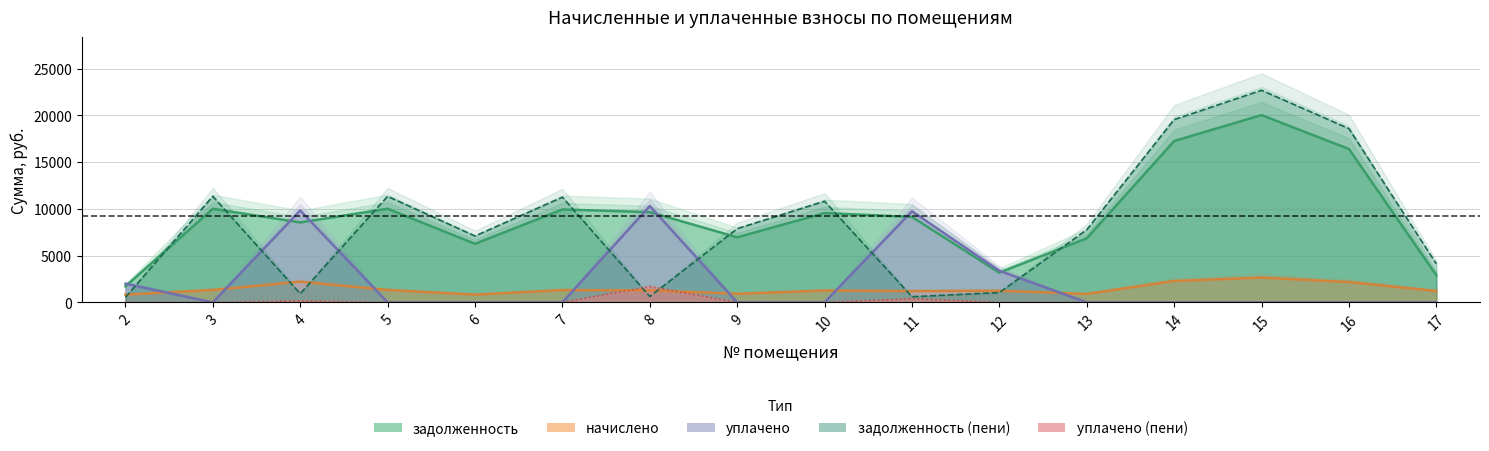

Reading left to right, list all the values displayed in this chart.

задолженность: 2=1712.9	3=10015.2	4=8550.6	5=10015.2	6=6265.9	7=9938.2	8=9655.7	9=6959.3	10=9553.0	11=9142.1	12=3175.4	13=6856.6	14=17257.0	15=20030.4	16=16409.5	17=2899.8
начислено: 2=830.1	3=1326.8	4=2218.1	5=1326.8	6=830.1	7=1316.6	8=1279.1	9=922.0	10=1265.5	11=1211.1	12=1248.5	13=908.3	14=2286.1	15=2653.6	16=2173.9	17=1217.9
уплачено: 2=2000.0	3=0.0	4=9835.1	5=0.0	6=0.0	7=0.0	8=10306.6	9=0.0	10=0.0	11=9747.6	12=3376.0	13=0.0	14=0.0	15=0.0	16=0.0	17=0.0
задолженность_пени: 2=543.0	3=11342.0	4=933.6	5=11342.0	6=7096.0	7=11254.7	8=628.2	9=7881.2	10=10818.5	11=605.5	12=1048.0	13=7764.9	14=19543.1	15=22684.0	16=18583.4	17=4117.7
уплачено_пени: 2=0.0	3=0.0	4=163.9	5=0.0	6=0.0	7=0.0	8=1693.4	9=0.0	10=0.0	11=391.2	12=0.0	13=0.0	14=0.0	15=0.0	16=0.0	17=0.0